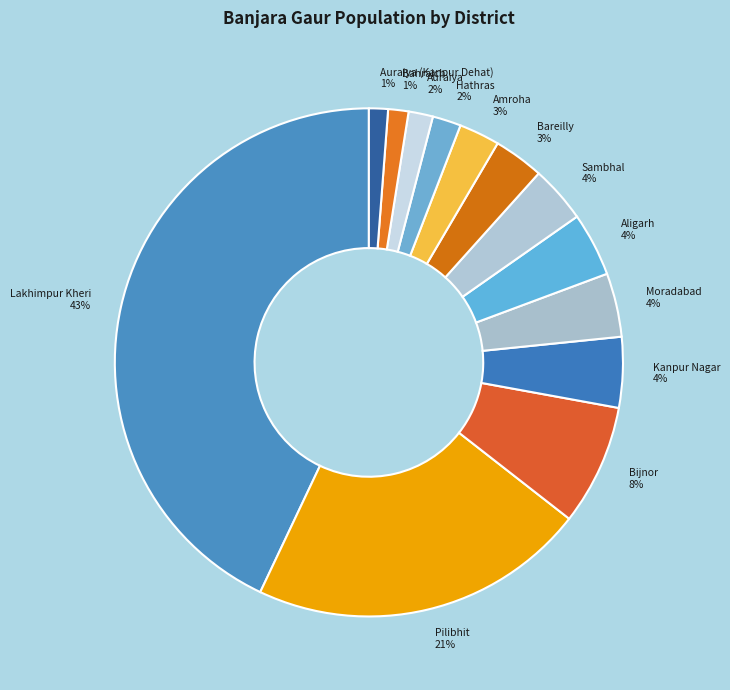

What percentage is the Auraiya (Kanpur Dehat) 1% slice, to the nearest percent?

1%